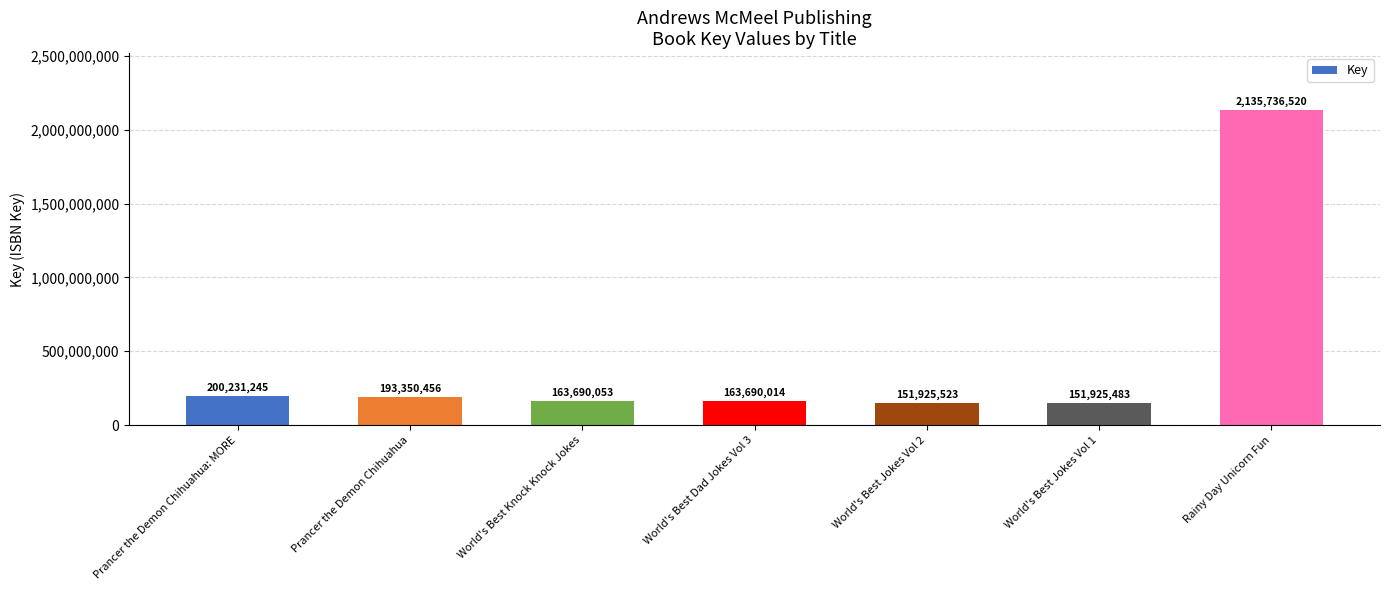

At which category does the chart reach its peak across all series?

Rainy Day Unicorn Fun